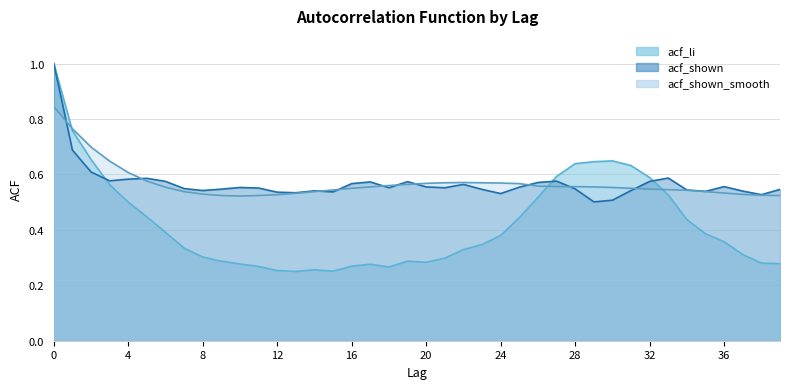

What is the value of the acf_li point at the 28th from the left?

0.6